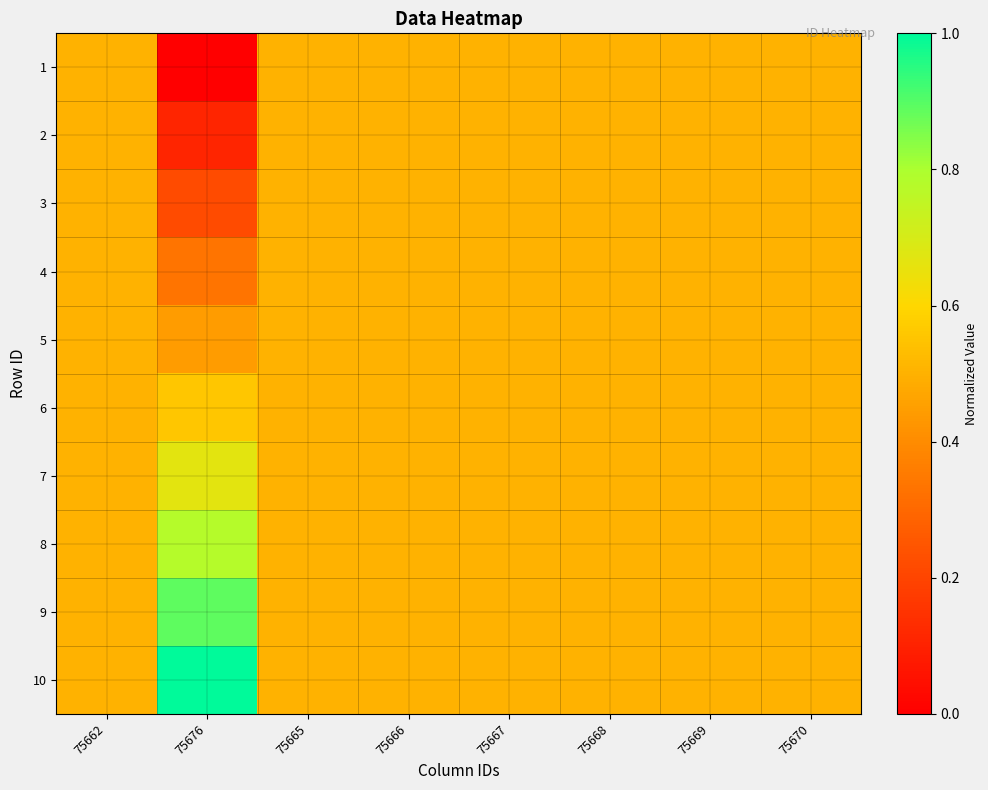

What is the total value across all series at 75668?

5.0